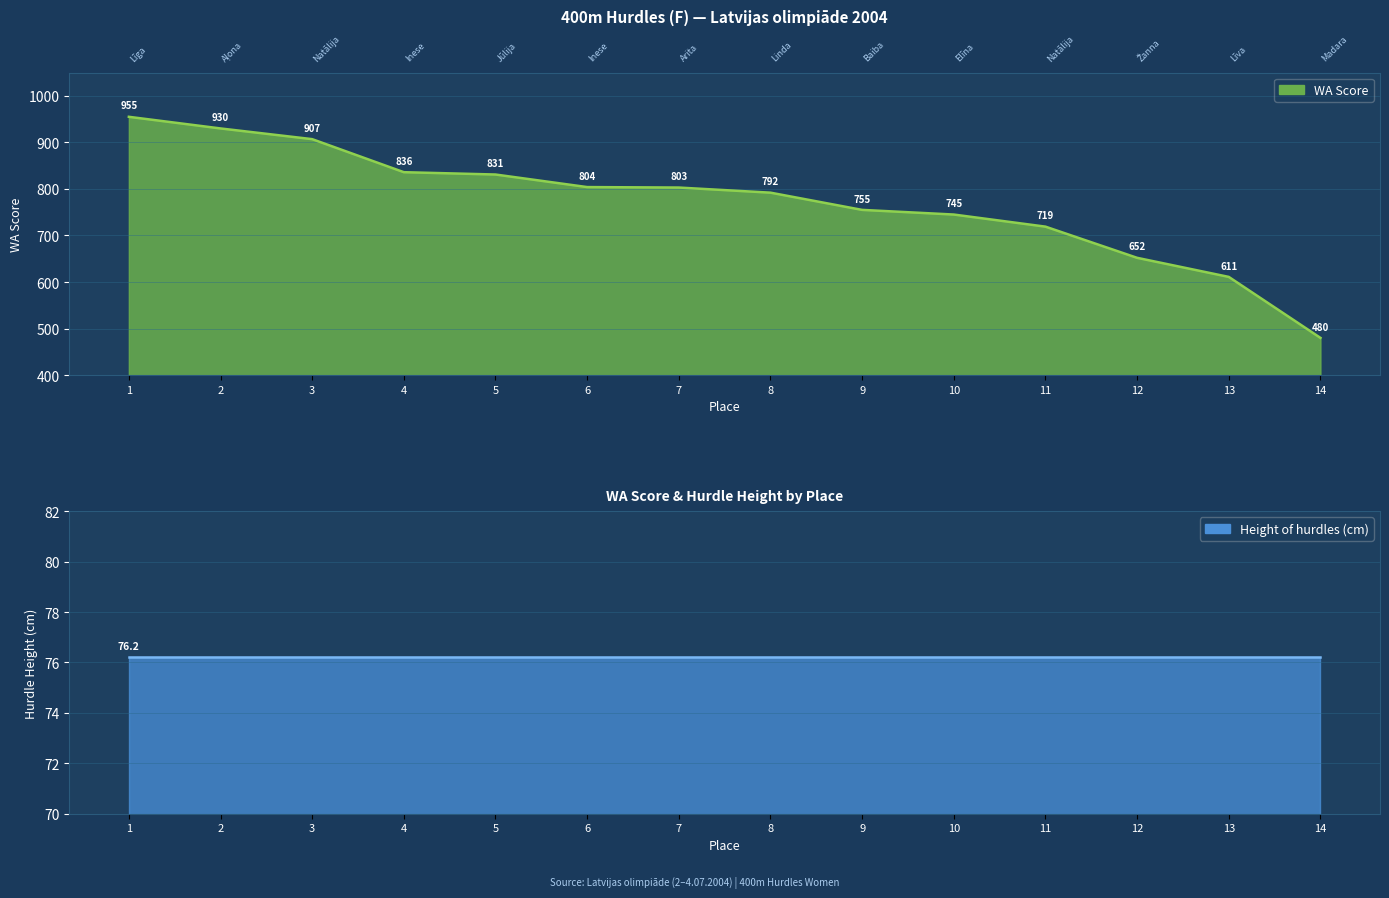

True or false: the data shows 1319 at 10.

False